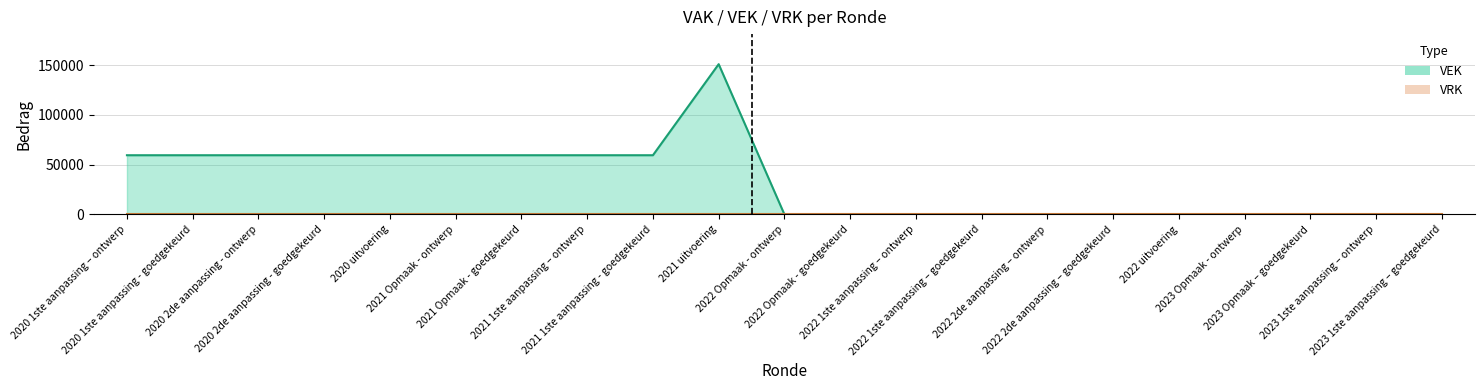

What is the label of the 17th point from the left?

2022 uitvoering